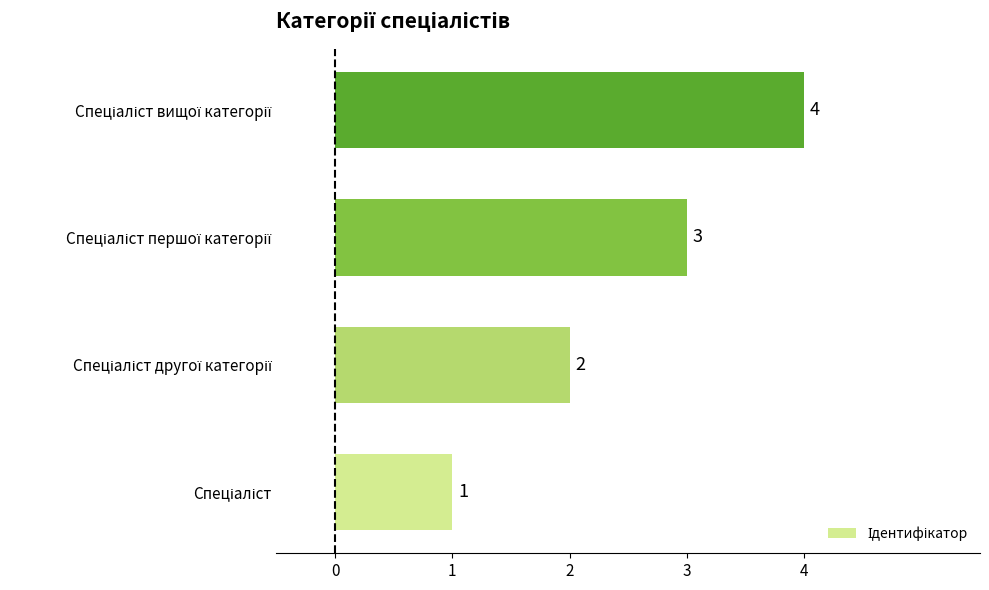

What is the greatest value displayed?

4